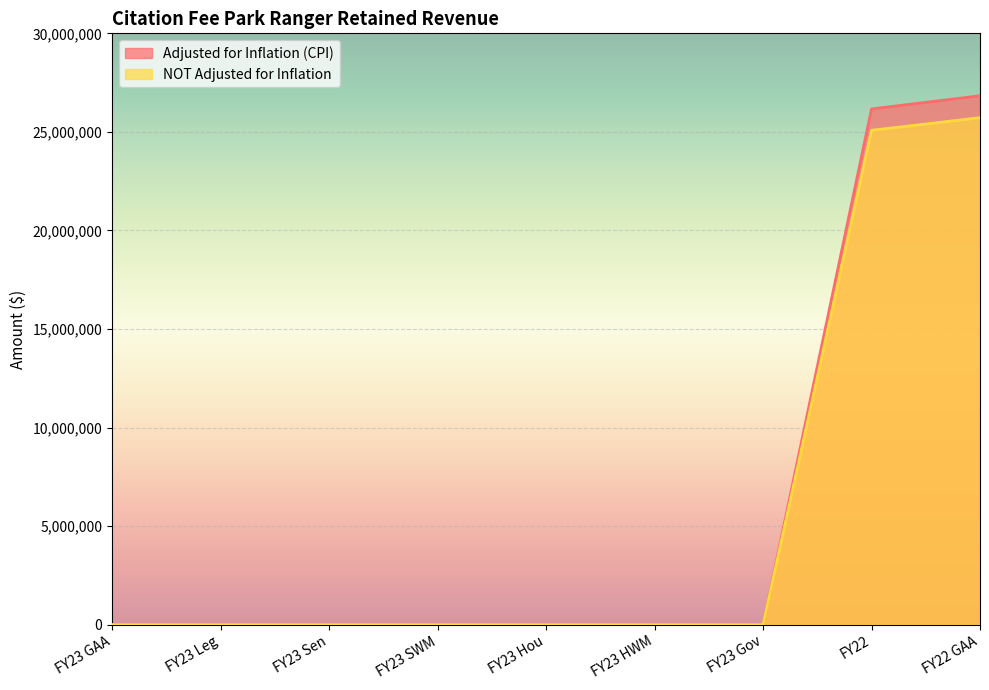

List the series in order of their overall mean, highest first.

Adjusted for Inflation (CPI), NOT Adjusted for Inflation